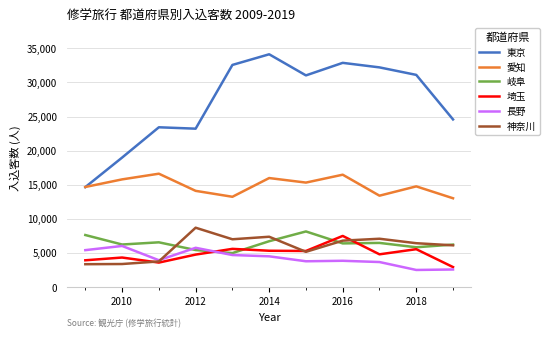

True or false: 埼玉 and 愛知 intersect in this chart.

False